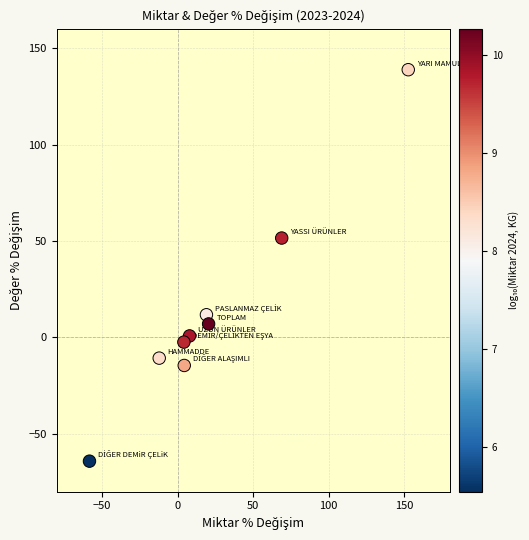

What is the range of Y values (max minus min)?

203.0